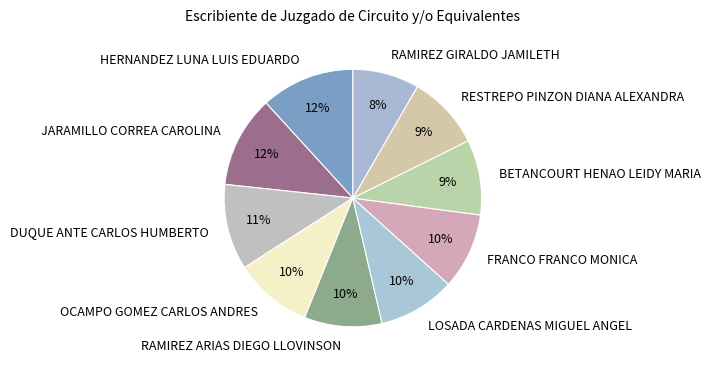

Is there any slice that represents more than half of the pie?

No